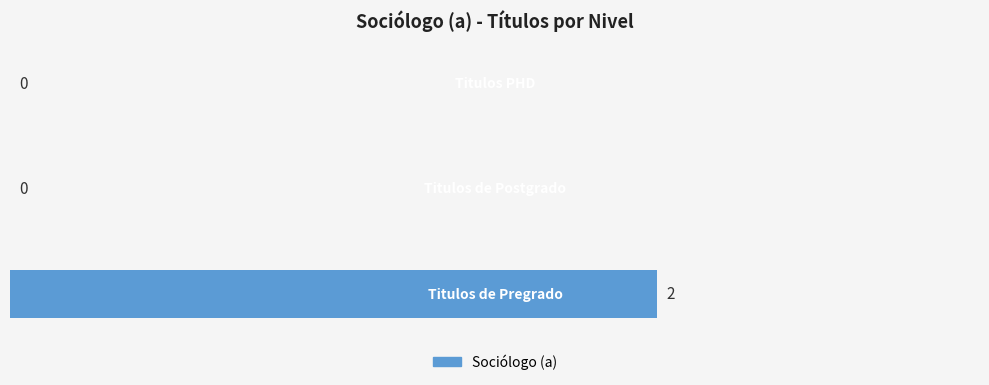

How many values are between 0 and 2?

3